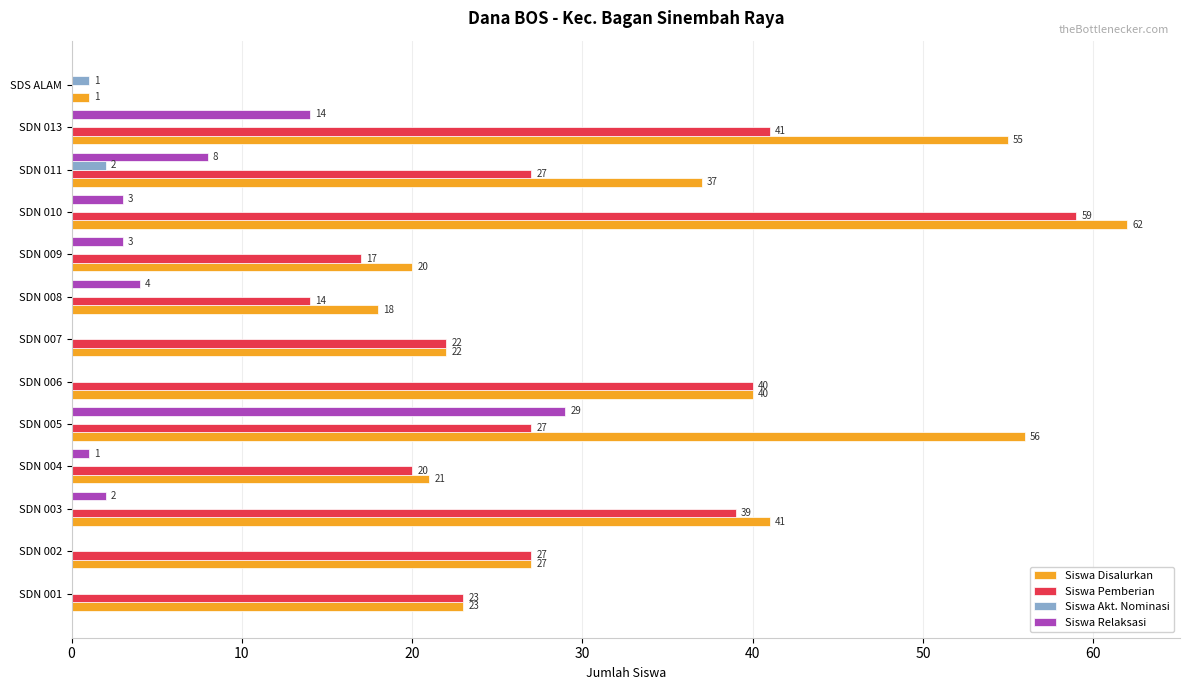

Between SDN 001 and SDN 010, which series saw the biggest shift?

Siswa Disalurkan